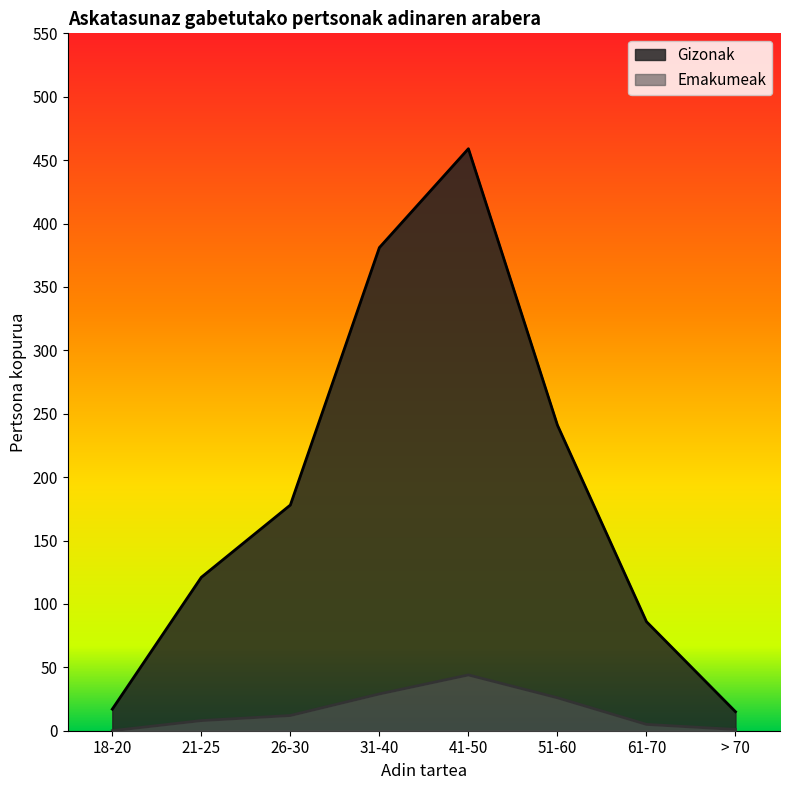

What is the value of the Gizonak point at the 3rd from the left?

178